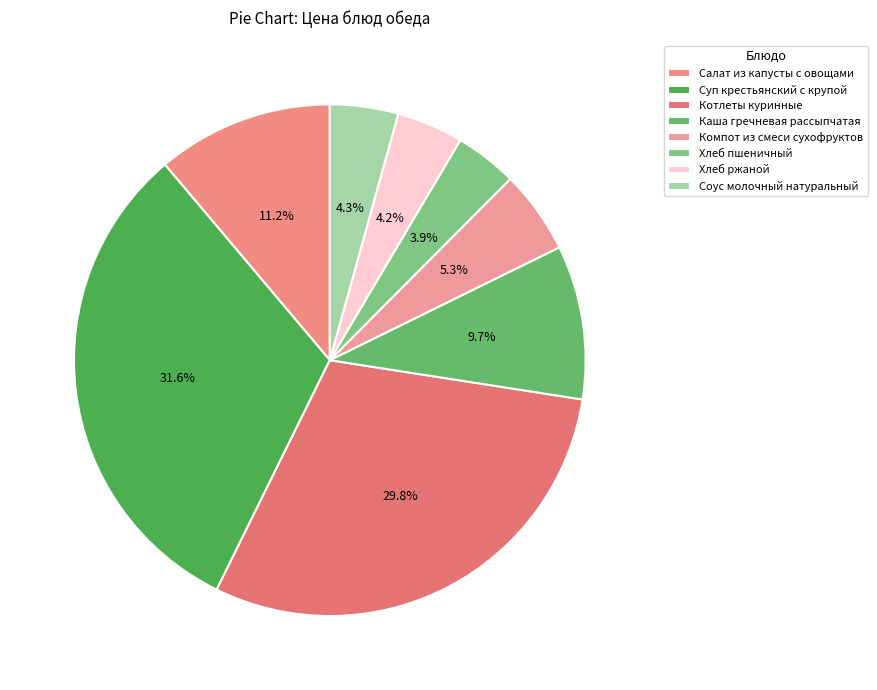

What is the total percentage of Соус молочный натуральный and Суп крестьянский с крупой?

35.9%